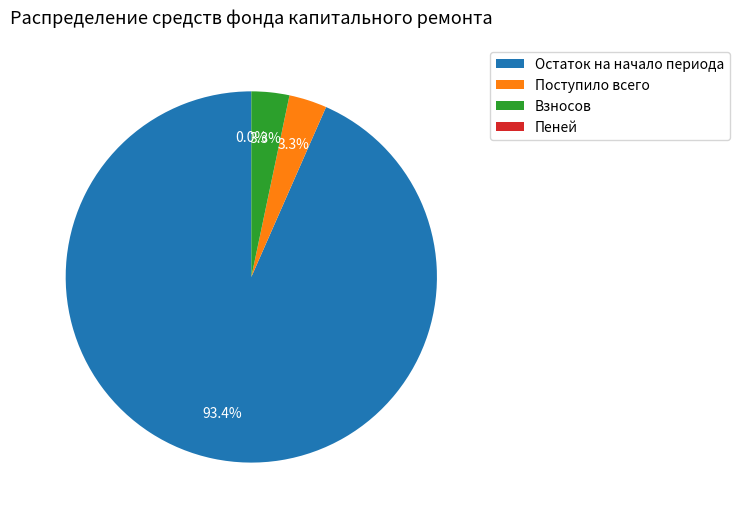

What percentage do Поступило всего and Взносов together represent?

6.6%